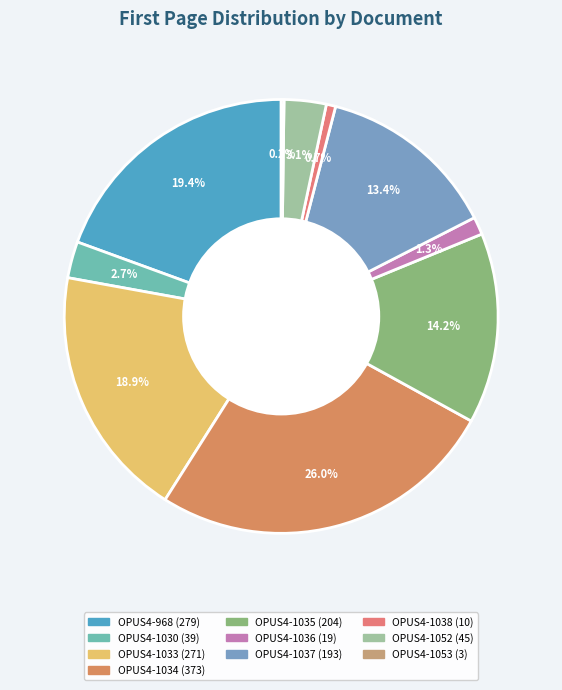

How many segments does this pie chart have?

10